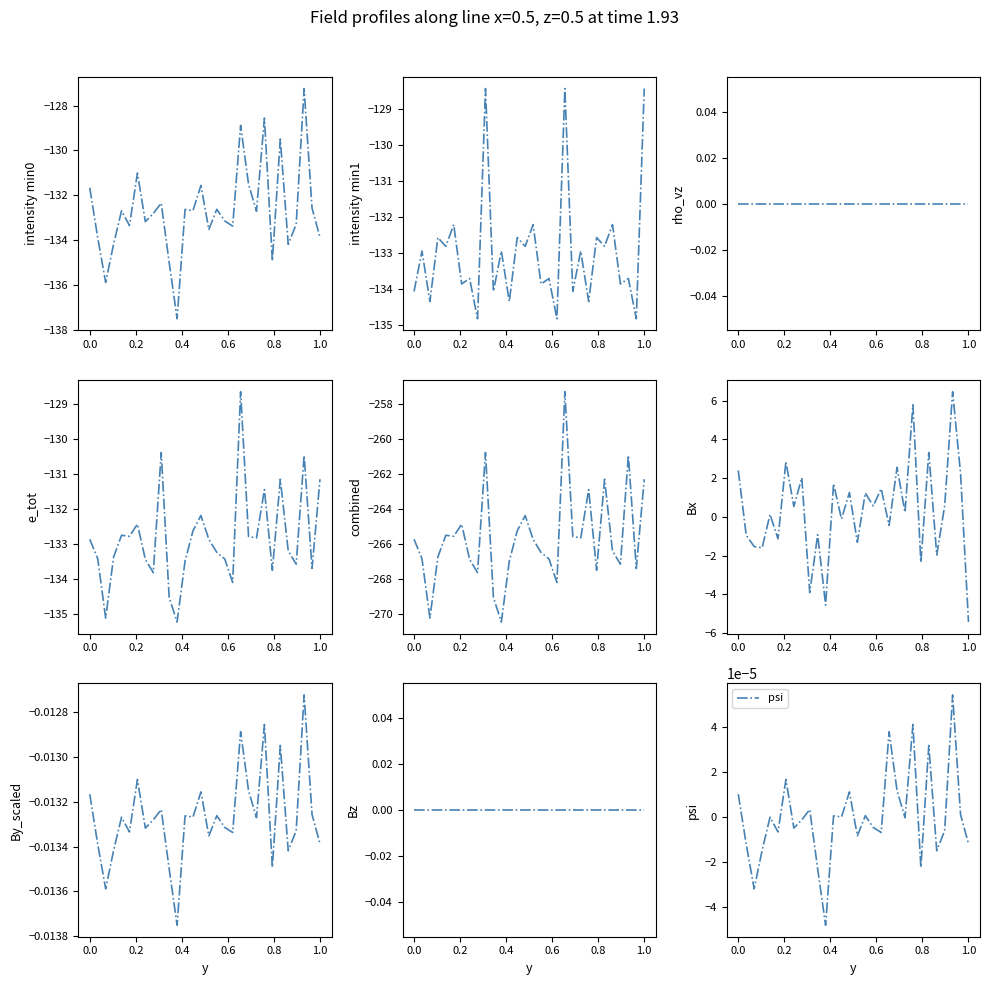

How many intersections are there between intensity(dBm) min1 and intensity(dBm) min0?

17